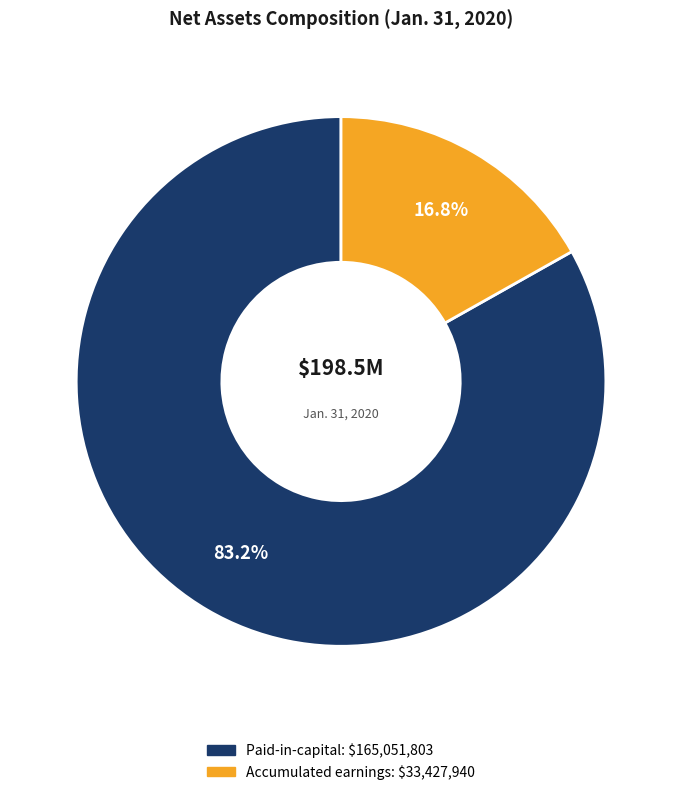

Which has a higher value, Accumulated earnings or Paid-in-capital?

Paid-in-capital